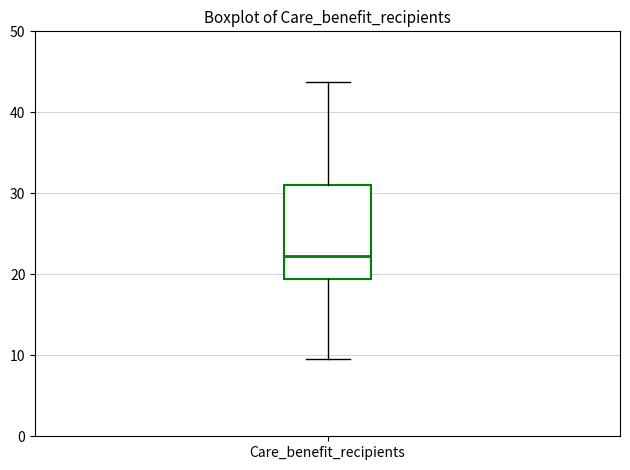

Read this box plot against the y-axis: the position of the median line, the range covered by the box, and the ends of both whiskers. The values are not printed on the chart, so give them approximately, as read against the axis.

median 22, box 19 to 31, whiskers 10 to 44